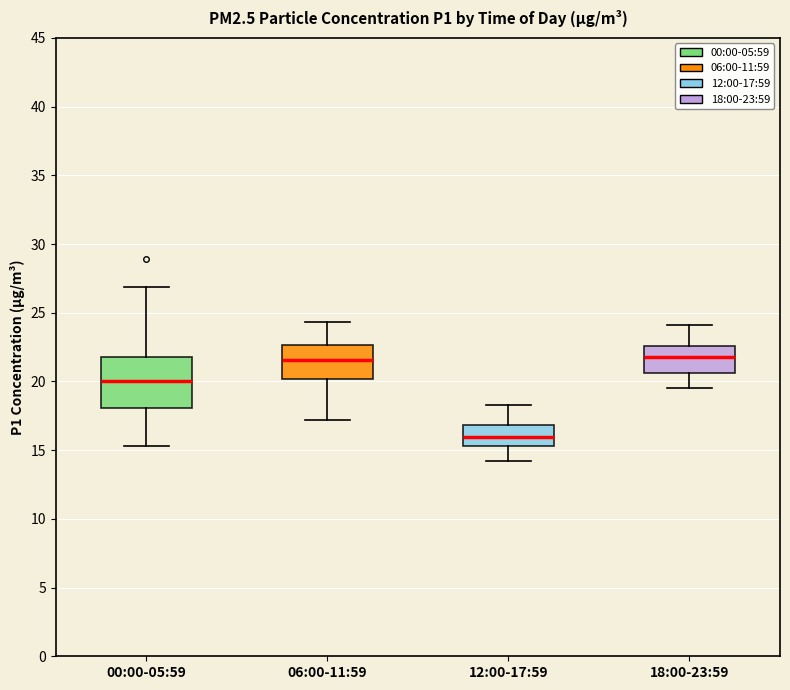

Reading left to right, read every box against the y-axis: the position of its median line, the range the box covers, and the ends of its whiskers. The values are not printed on the chart, so give them approximately, as read against the axis.

00:00-05:59: median 20.0, box 18.0 to 22.0, whiskers 15.5 to 27.0
06:00-11:59: median 21.5, box 20.0 to 22.5, whiskers 17.0 to 24.5
12:00-17:59: median 16.0, box 15.5 to 17.0, whiskers 14.0 to 18.5
18:00-23:59: median 22.0, box 20.5 to 22.5, whiskers 19.5 to 24.0